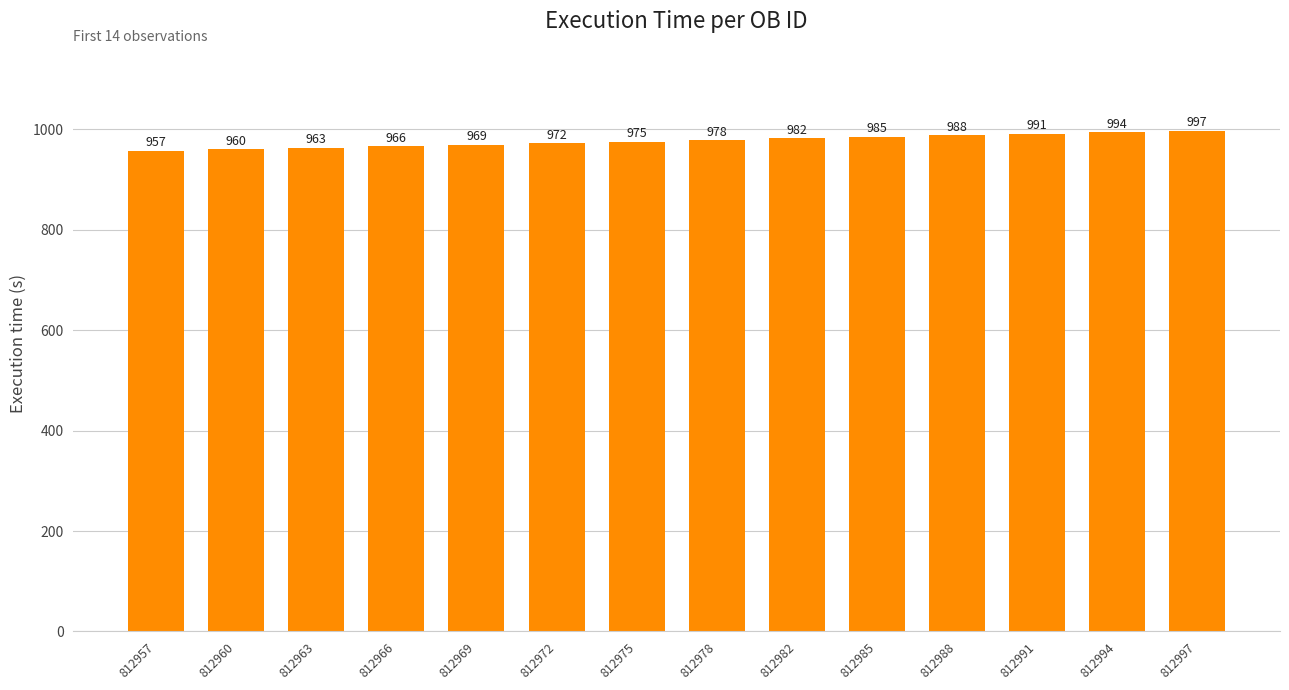

Reading left to right, extract all data points from this chart.

957	960	963	966	969	972	975	978	982	985	988	991	994	997